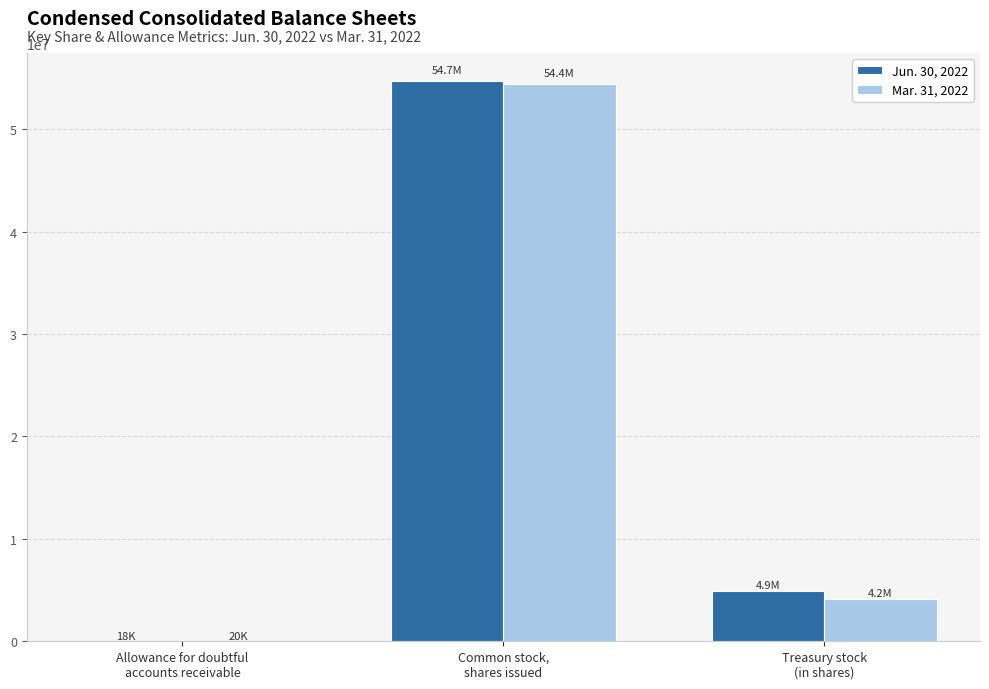

What are all the series names shown in the legend?

Jun. 30, 2022, Mar. 31, 2022